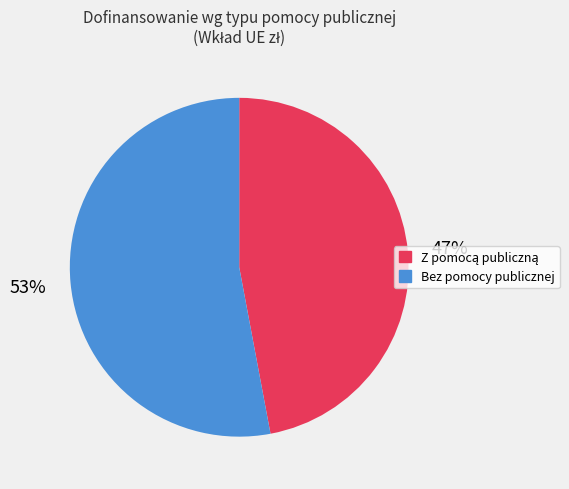

To the nearest percent, what is the difference between the largest and smallest slice percentages?

6%